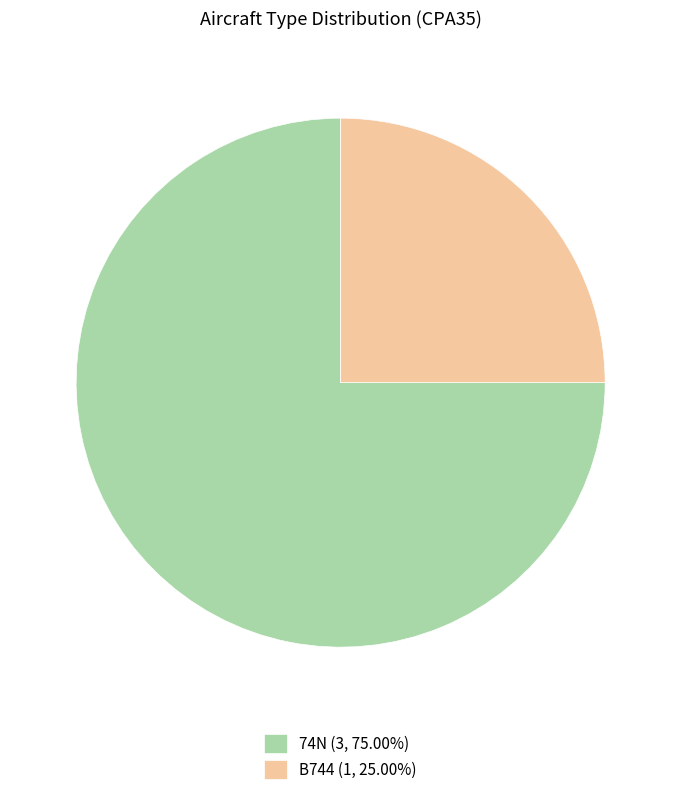

Which category accounts for the majority?

74N